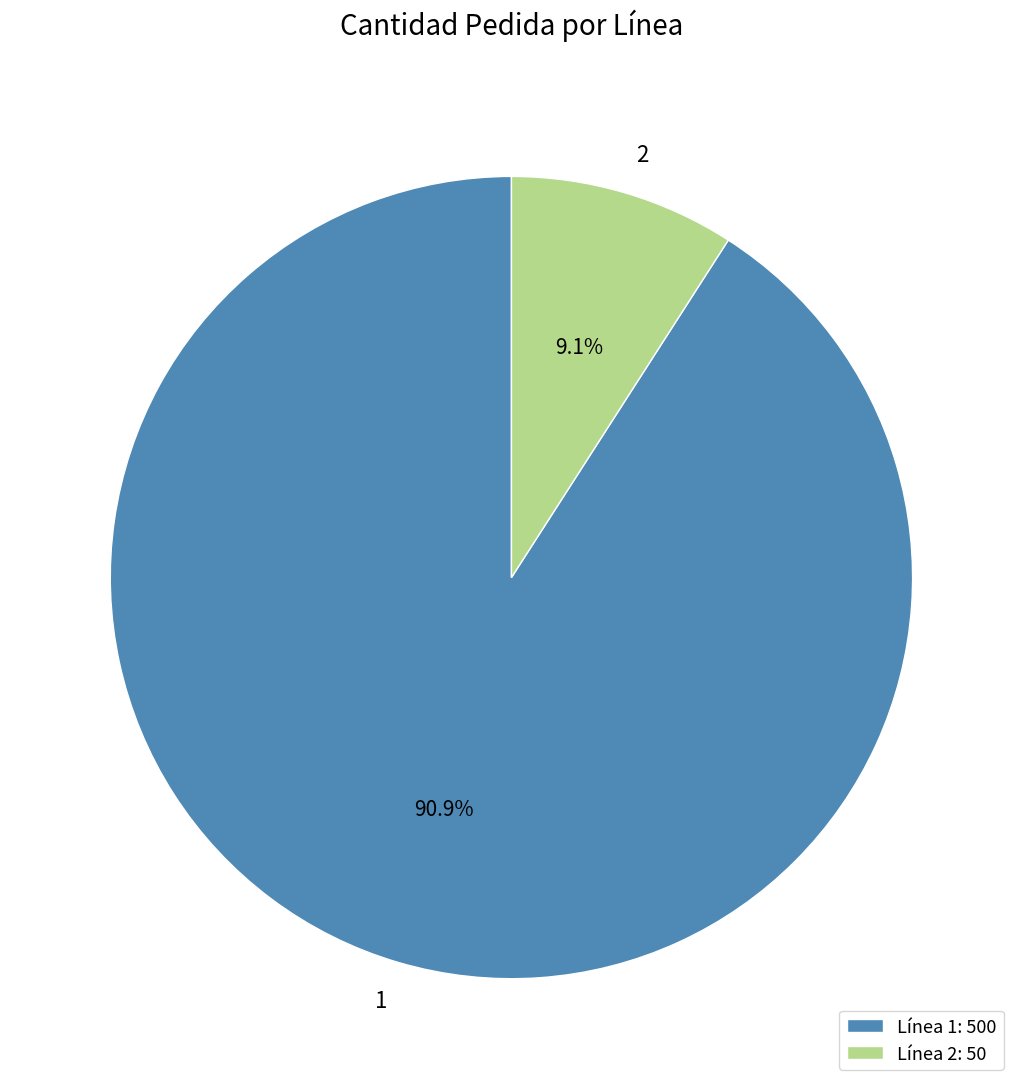

What is the smallest slice in the pie chart?

Línea 2: 50